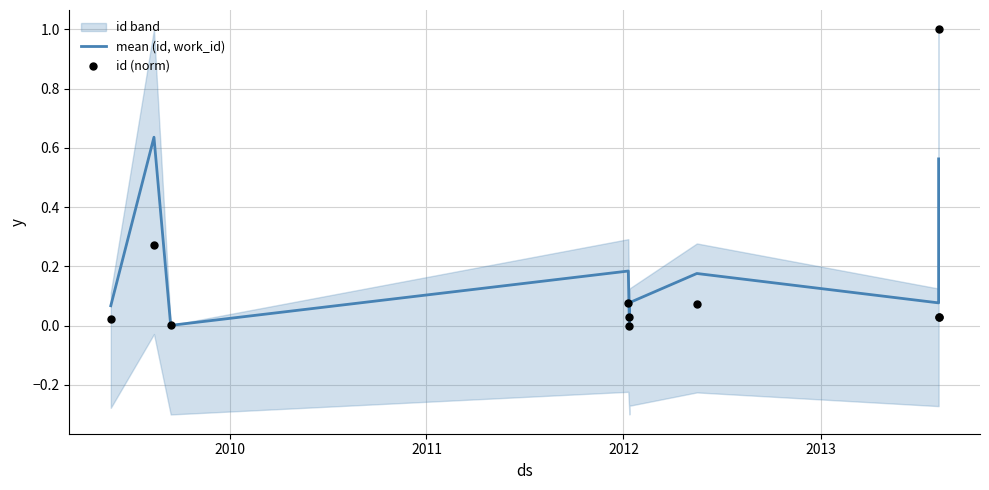

Which series has the widest spread of Y values?

id (norm)